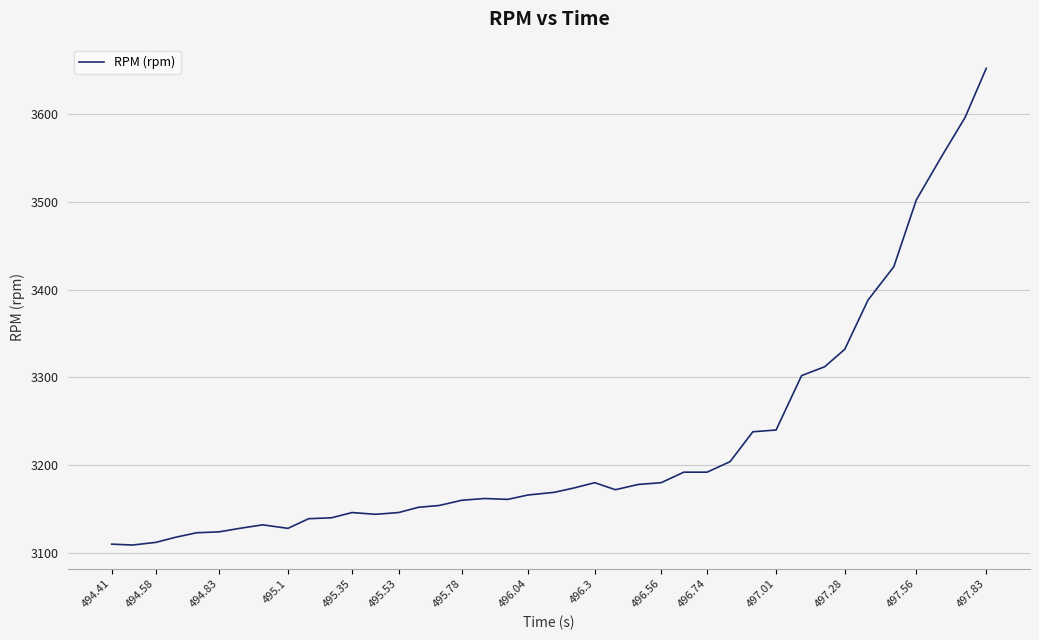

What is the greatest value displayed?

3652